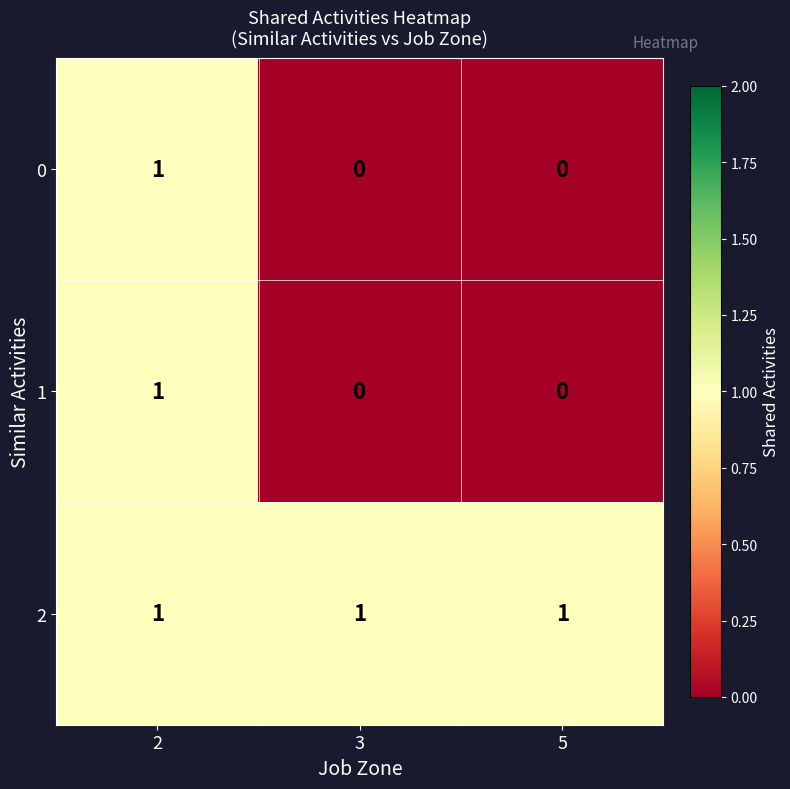

Count the 0 values in the range 0 to 1.

3